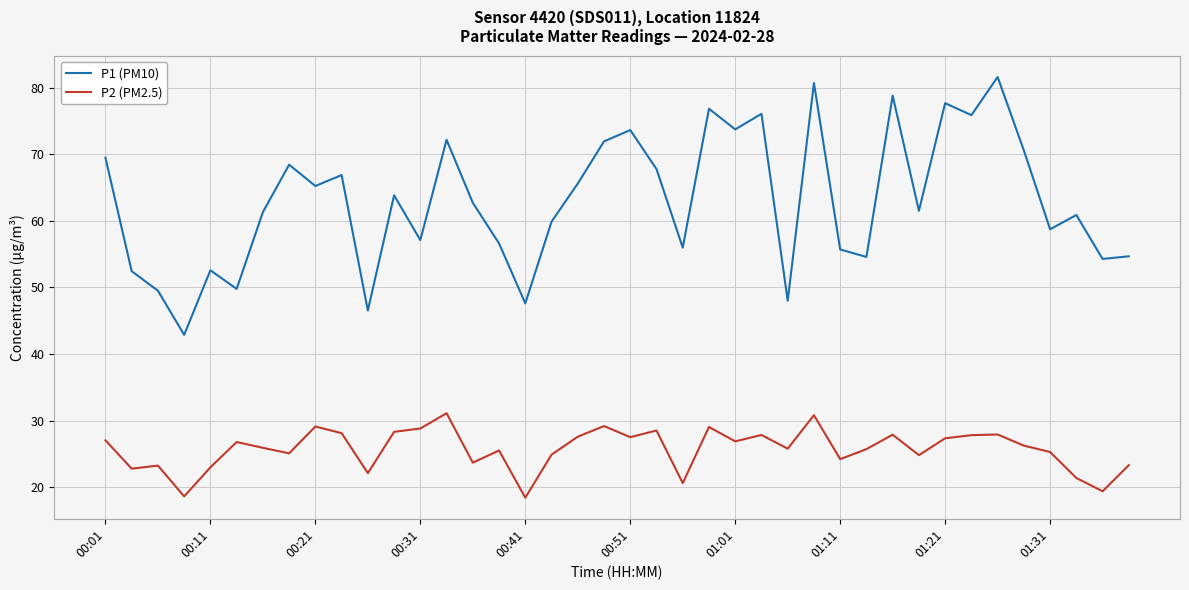

True or false: P1 (PM10) and P2 (PM2.5) cross at least once.

False